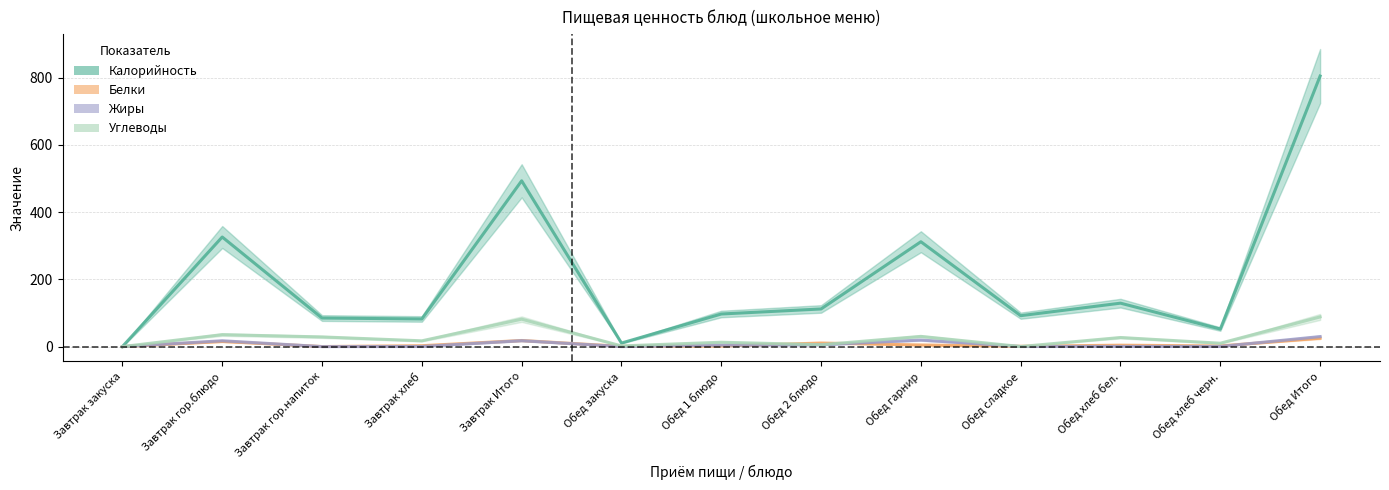

What is the value of the Углеводы point at the 8th from the left?

5.6